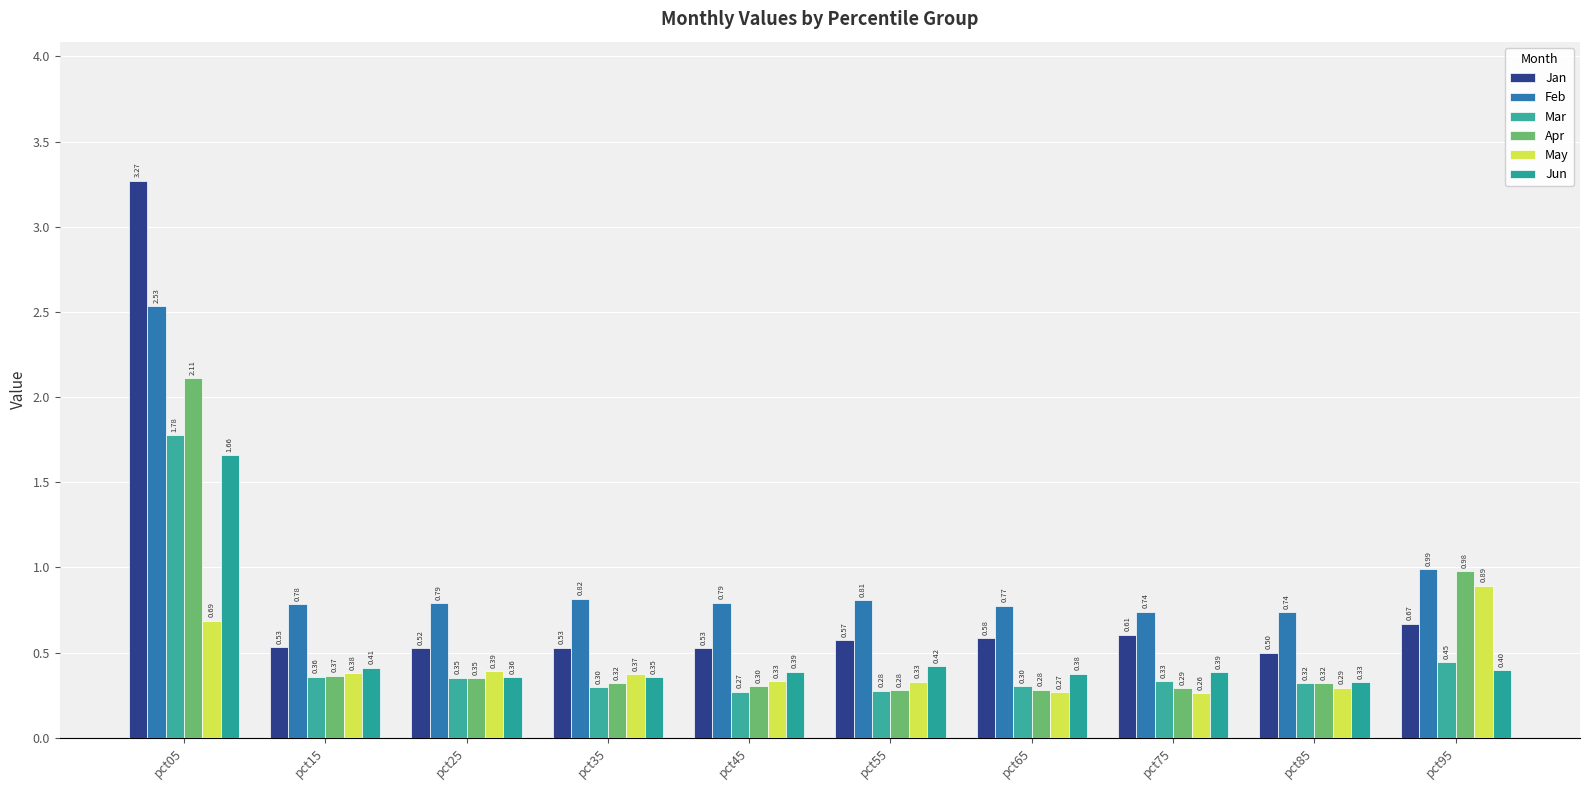

What is the sum of the Feb values at pct85 and pct95?

1.7